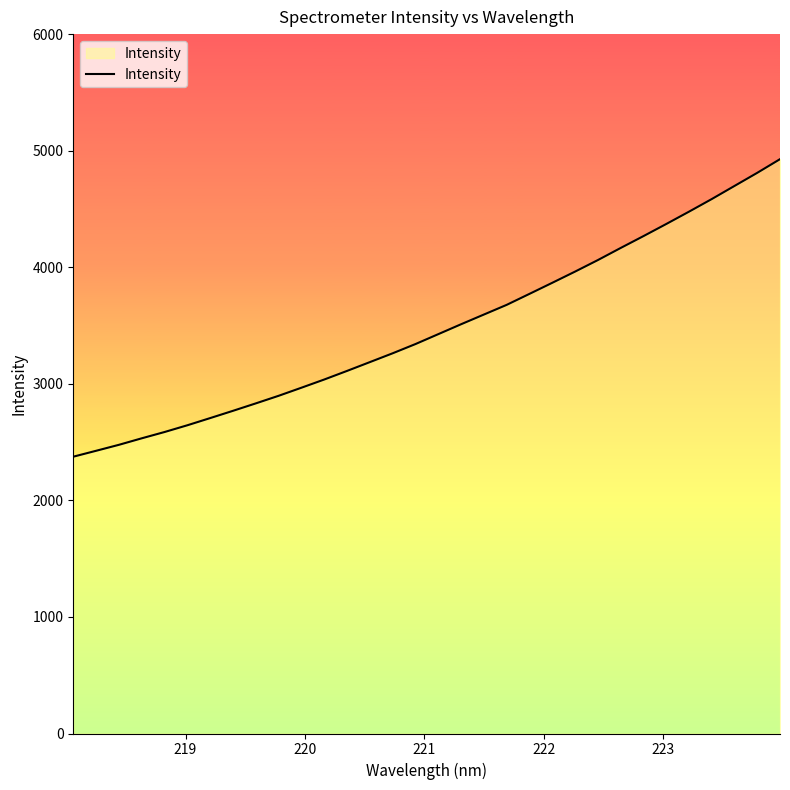

How many distinct data groups are displayed?

1